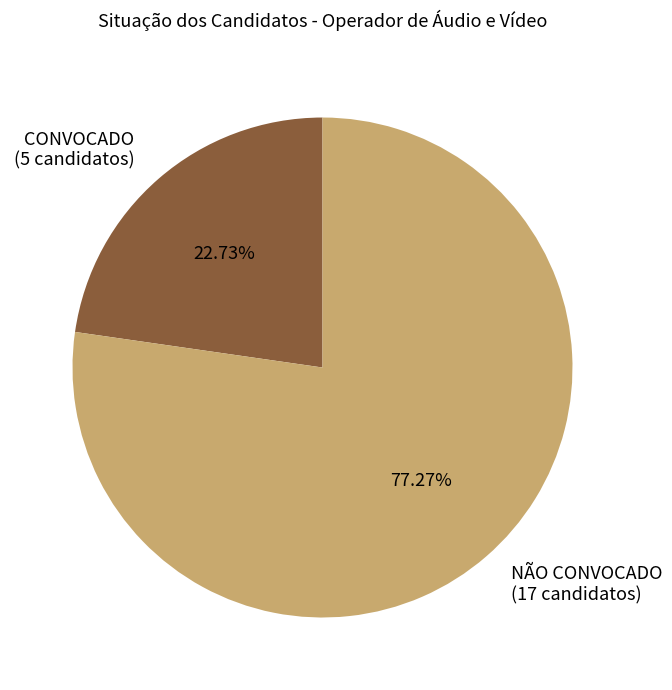

Combined, what portion of the pie is NÃO CONVOCADO and CONVOCADO?

100.0%